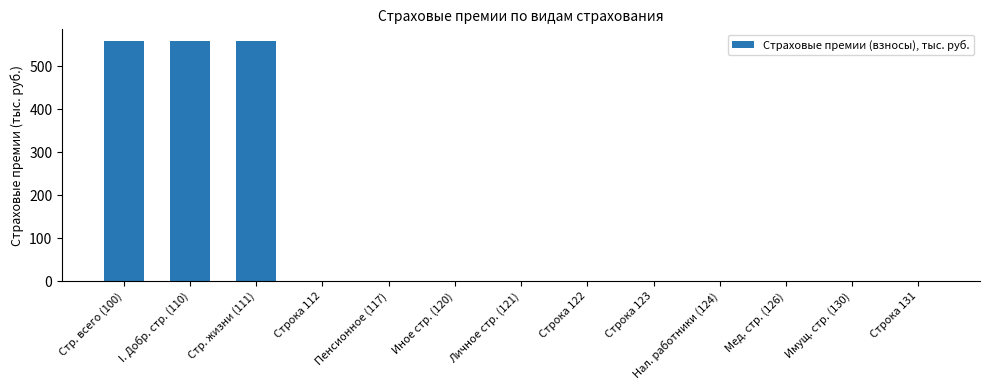

Is it true that the value at Строка 112 is -168.3?

False